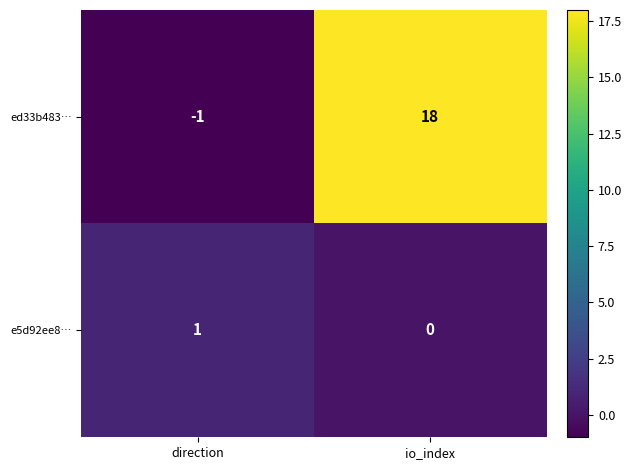

Which series has the largest range (max minus min)?

ed33b483…